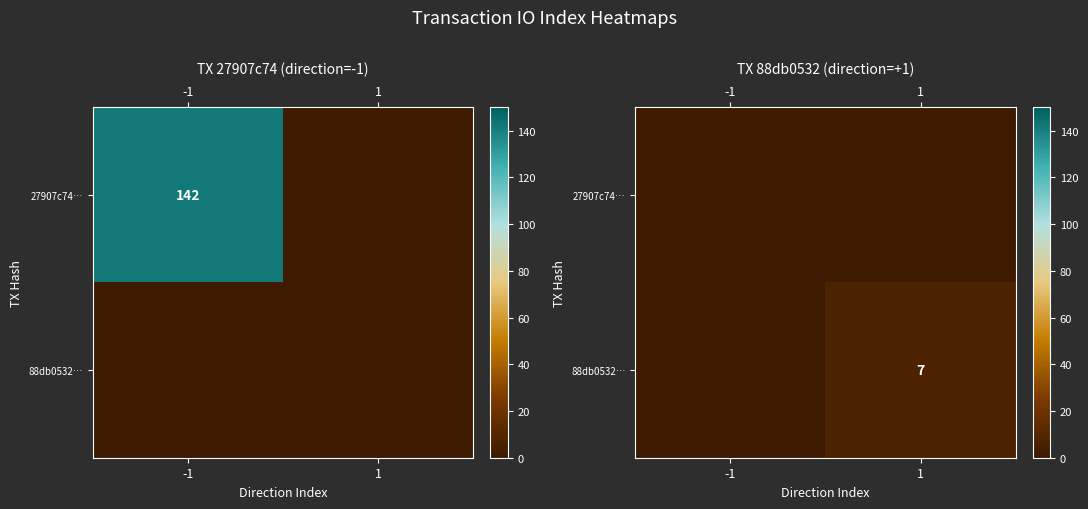

What is the total value across all series at 1?

7